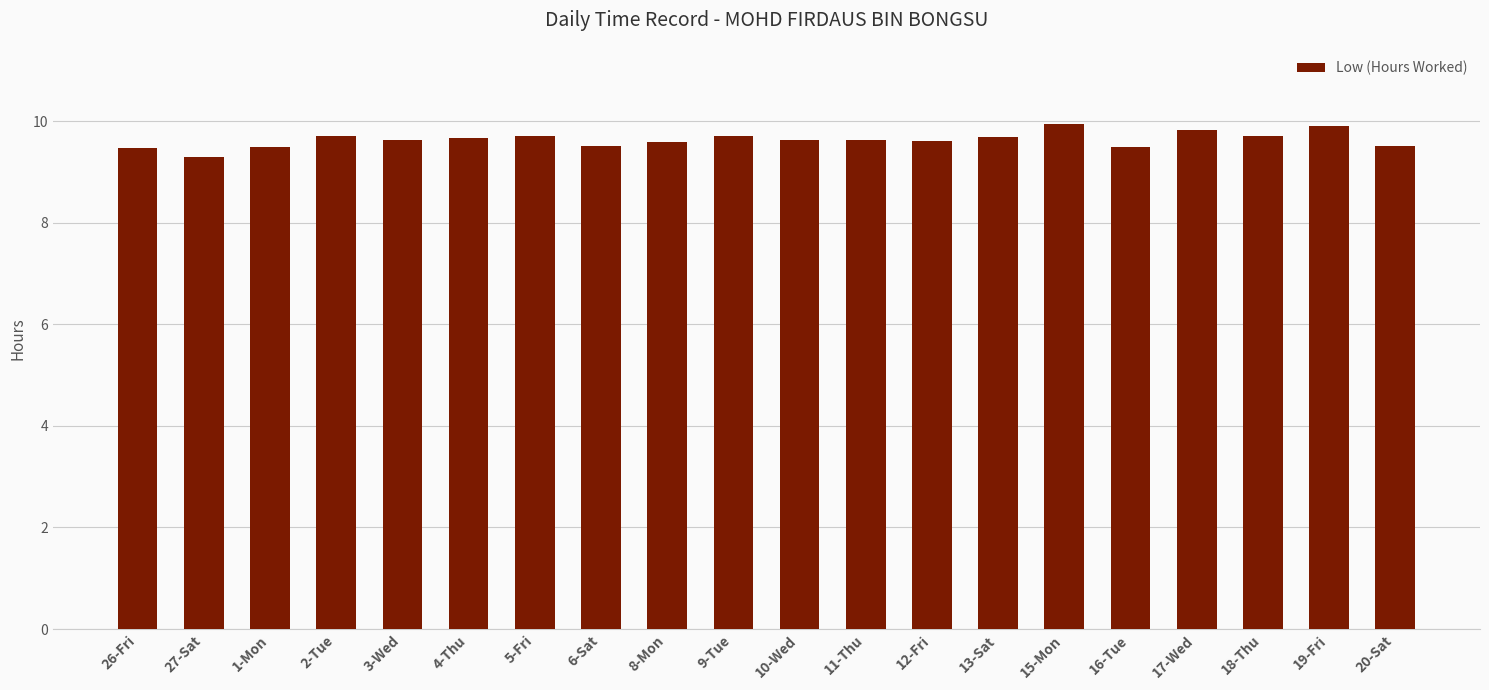

What is the sum of all values?

192.8